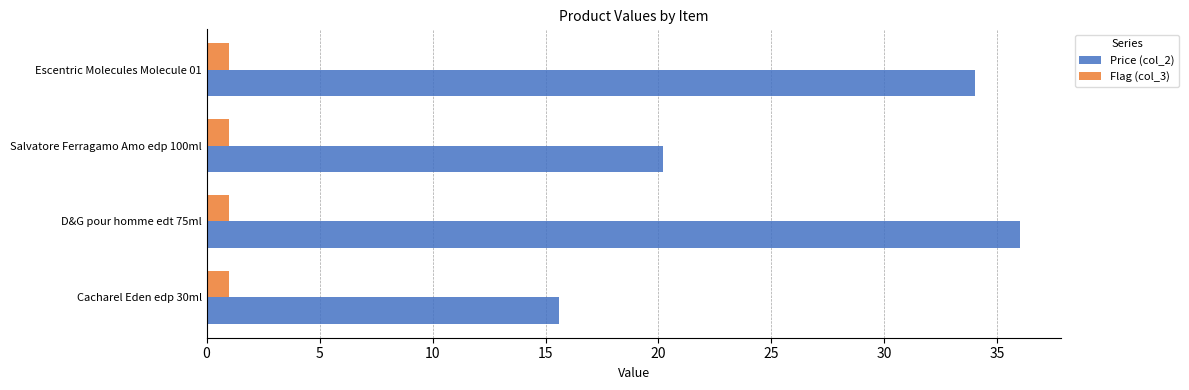

What is the difference between the highest and lowest values at D&G pour homme edt 75ml?

35.0